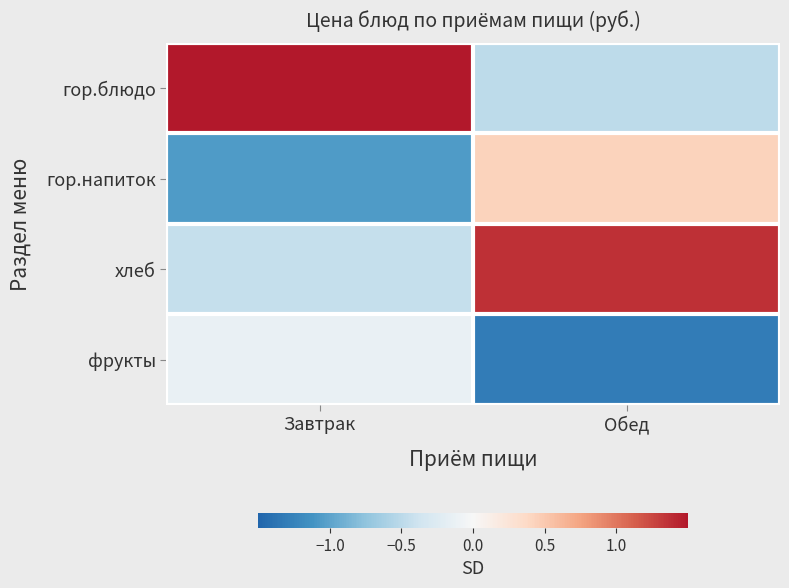

Which series has the largest range (max minus min)?

гор.блюдо